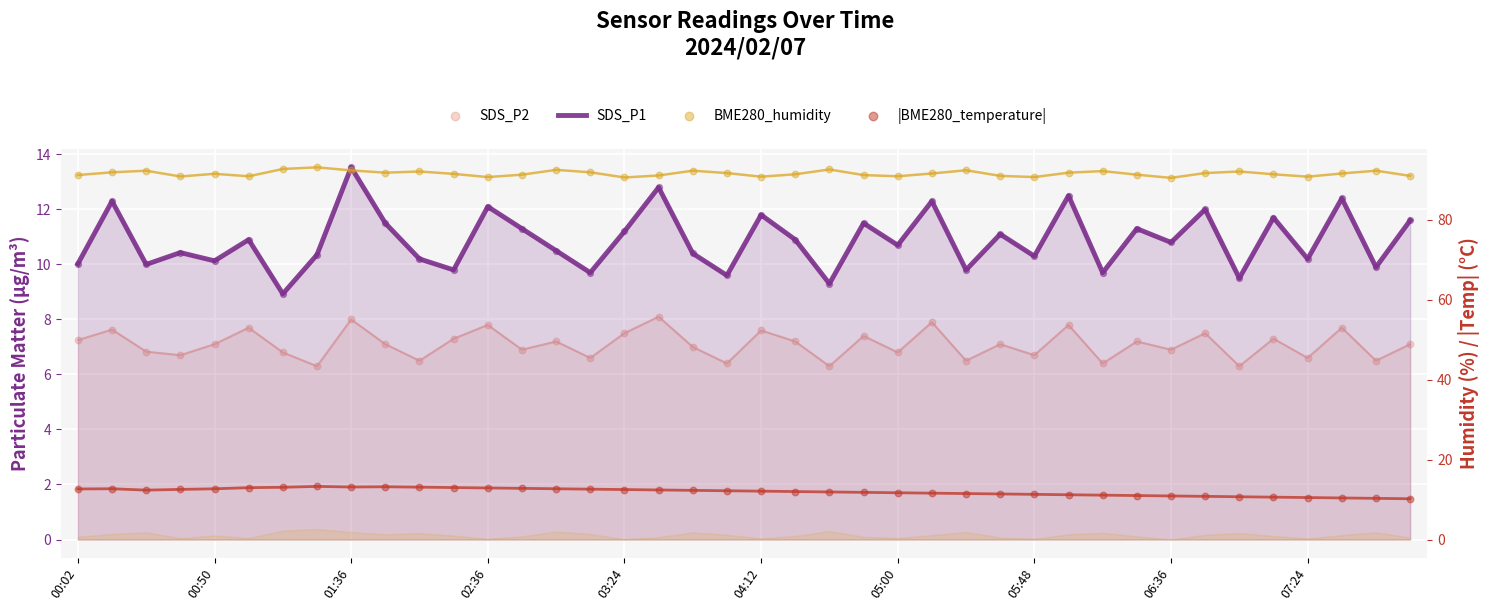

Is the value of BME280_humidity at 00:50 greater than the value of SDS_P1 at 32?

Yes